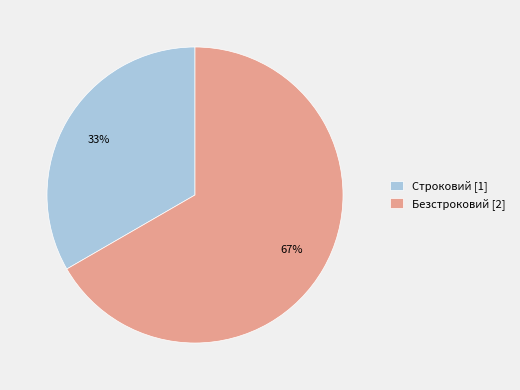

How many slices are in this pie chart?

2